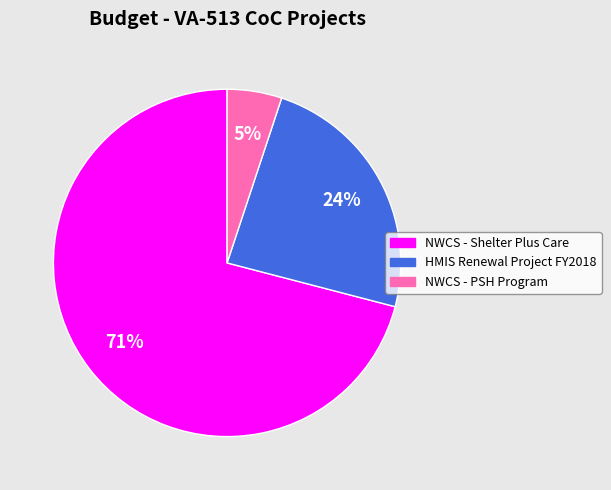

Rank the categories by value from lowest to highest.

NWCS - PSH Program, HMIS Renewal Project FY2018, NWCS - Shelter Plus Care